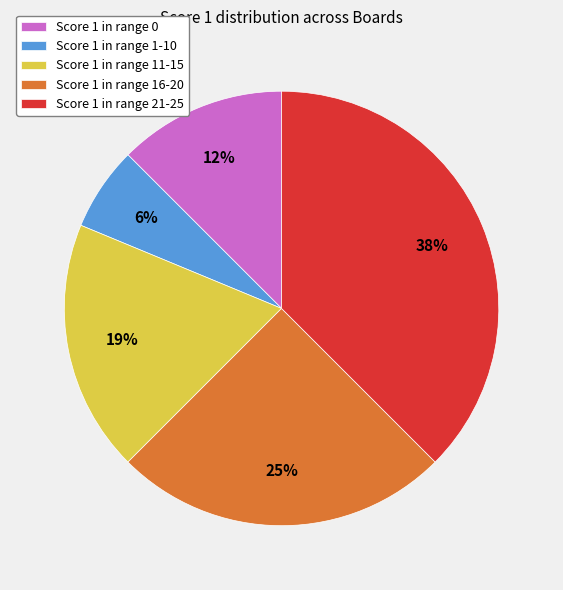

Approximately how many times larger is the value at Score 1 in range 1-10 compared to Score 1 in range 0?

0.5